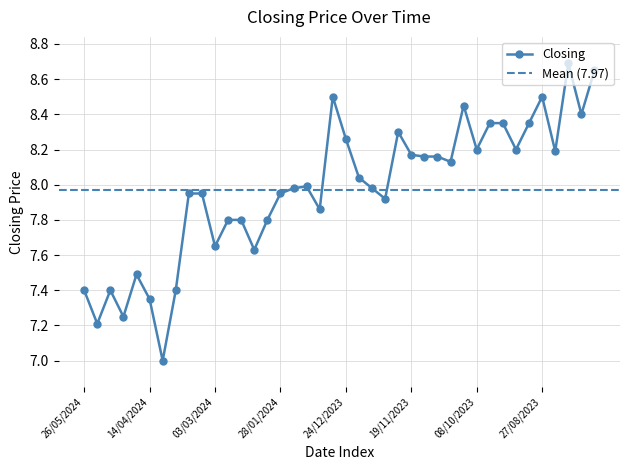

What is the label of the 8th point from the right?

24/09/2023